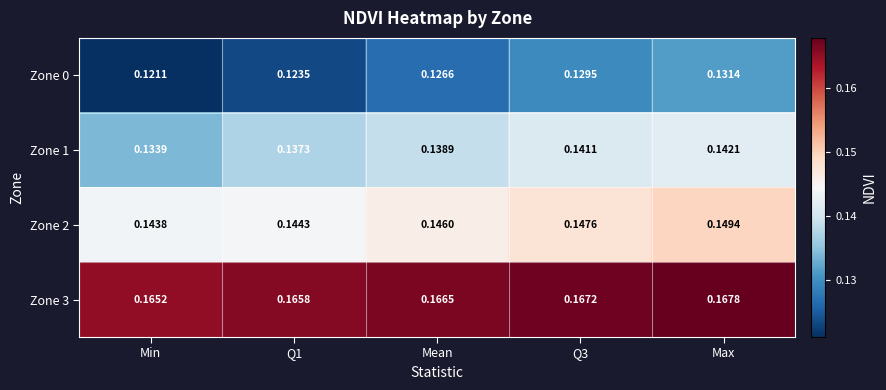

At which label is Zone 2 closest to 0?

Min